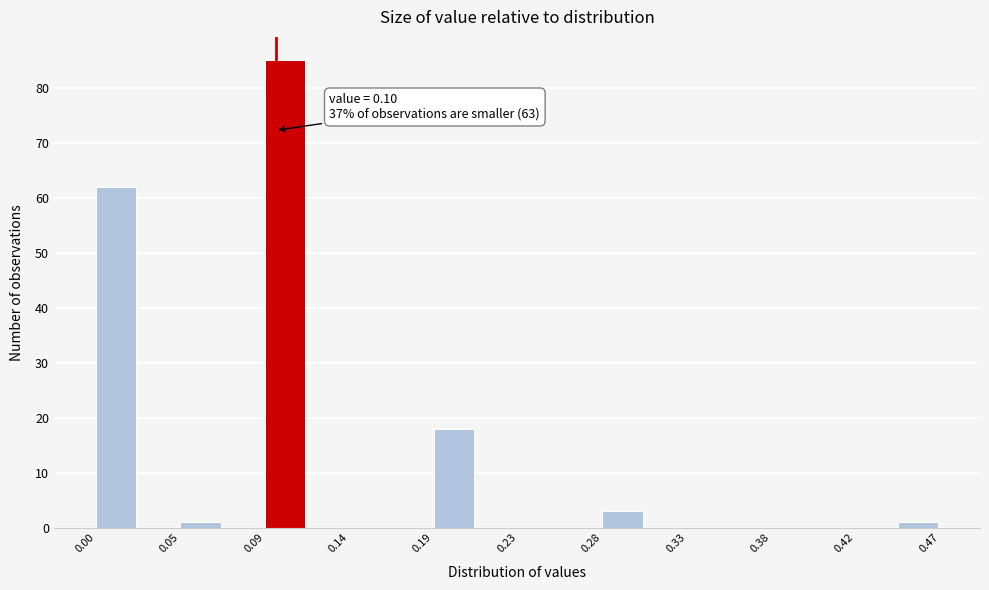

Which range on the x-axis has the tallest bar?

0.095 to 0.120